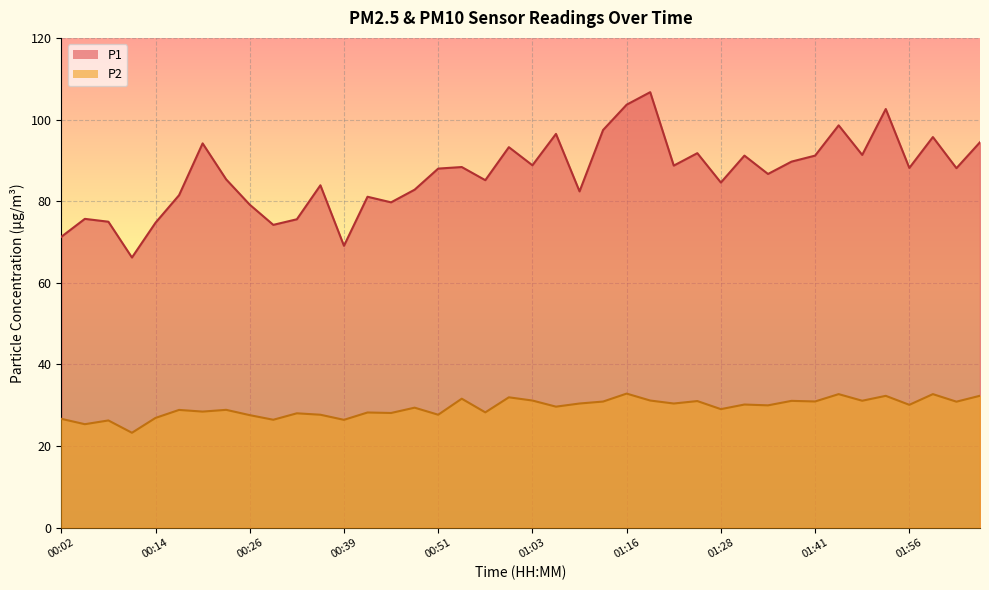

The value of P2 at 00:42 is 6.0. True or false?

False